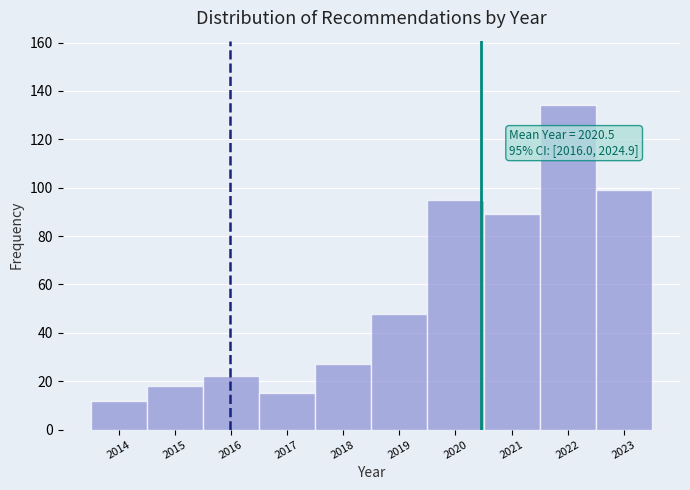

Which range on the x-axis has the tallest bar?

2021.5 to 2022.5